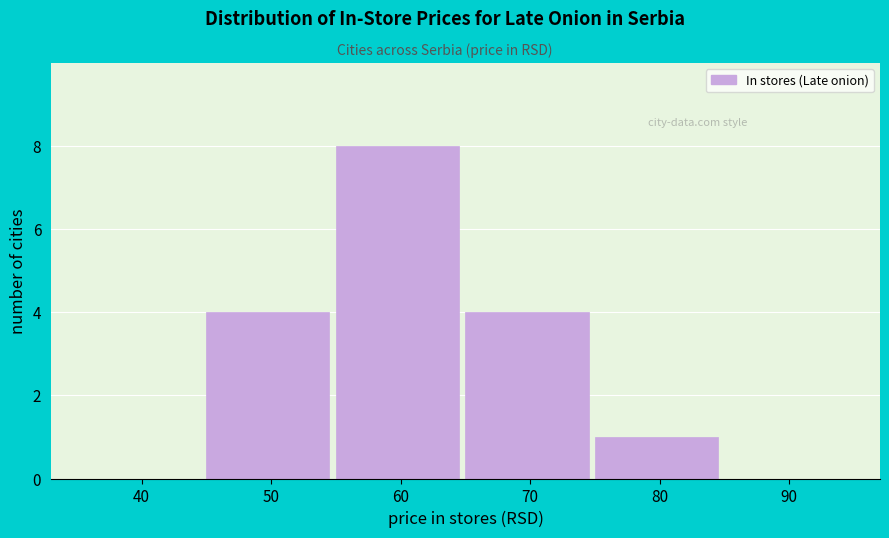

Reading left to right, list all the values displayed in this chart.

40=0	50=4	60=8	70=4	80=1	90=0